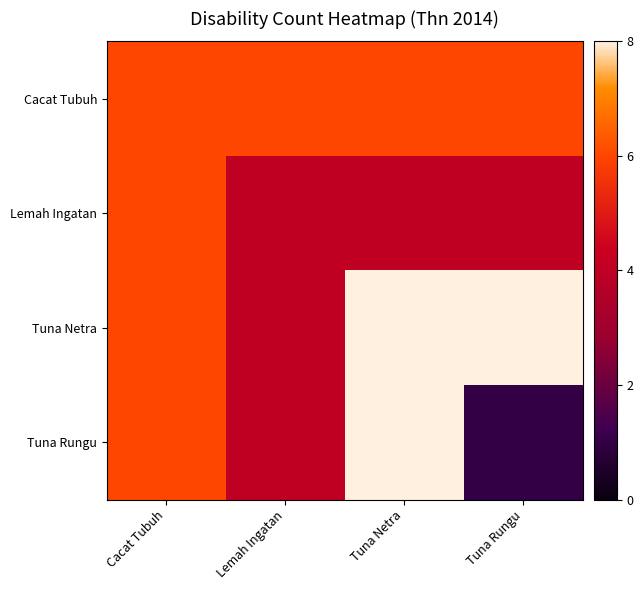

At Lemah Ingatan, list the series in order from largest to smallest.

Cacat Tubuh, Lemah Ingatan, Tuna Netra, Tuna Rungu